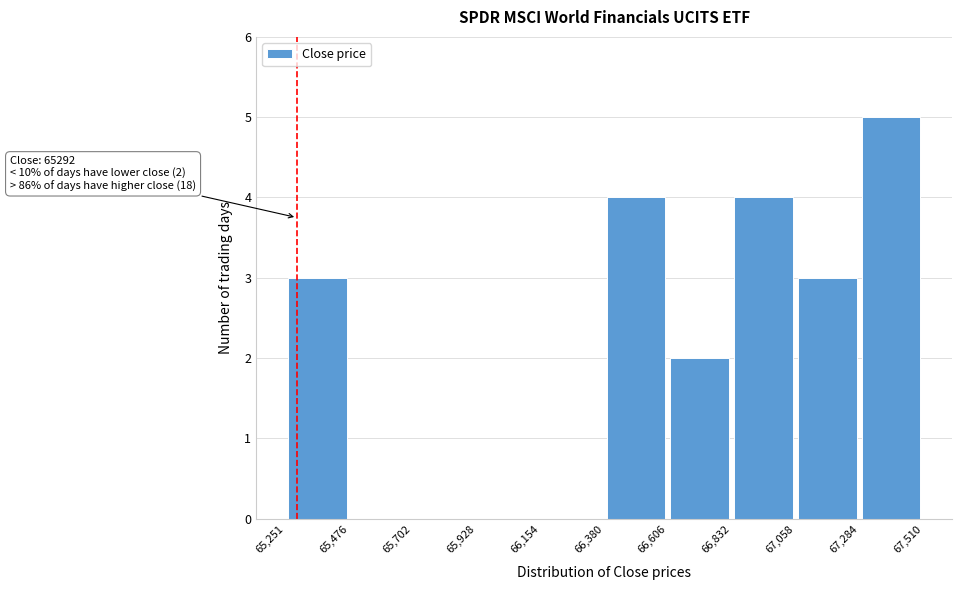

Which range on the x-axis has the tallest bar?

67,284 to 67,510